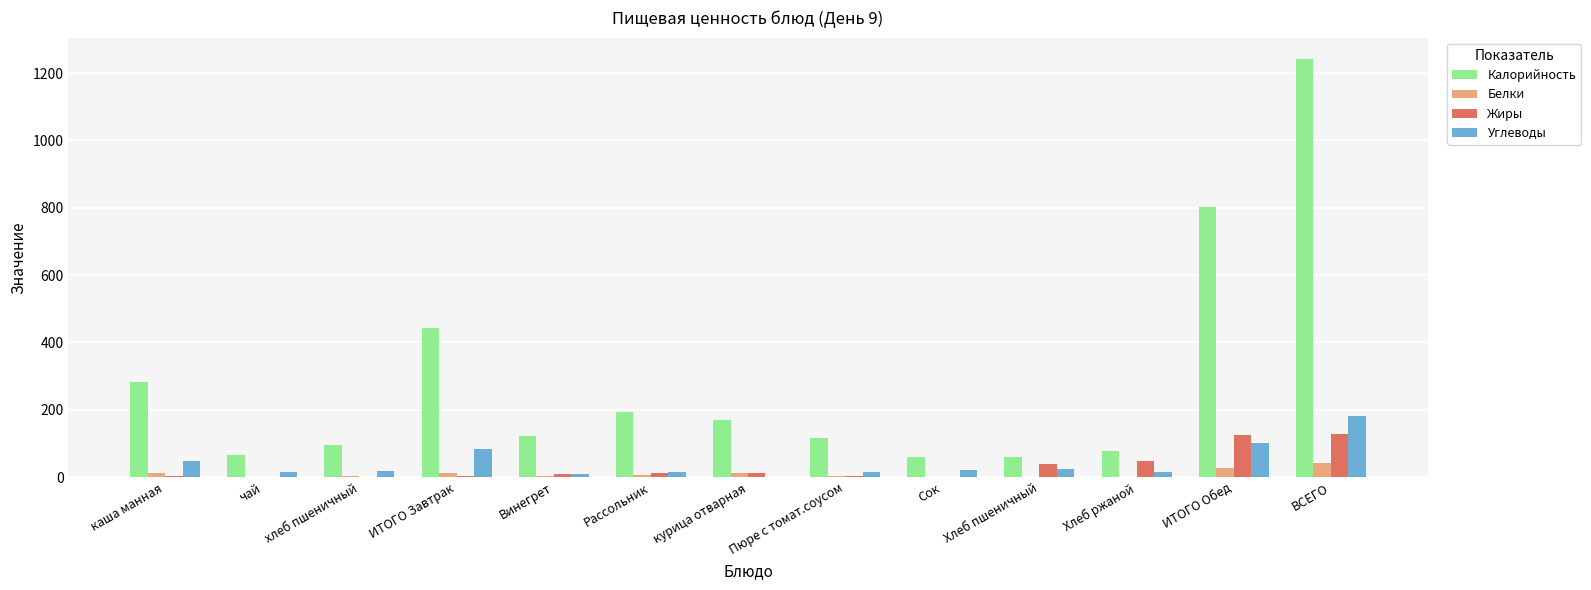

Is it true that Жиры equals -80.3 at Сок?

False